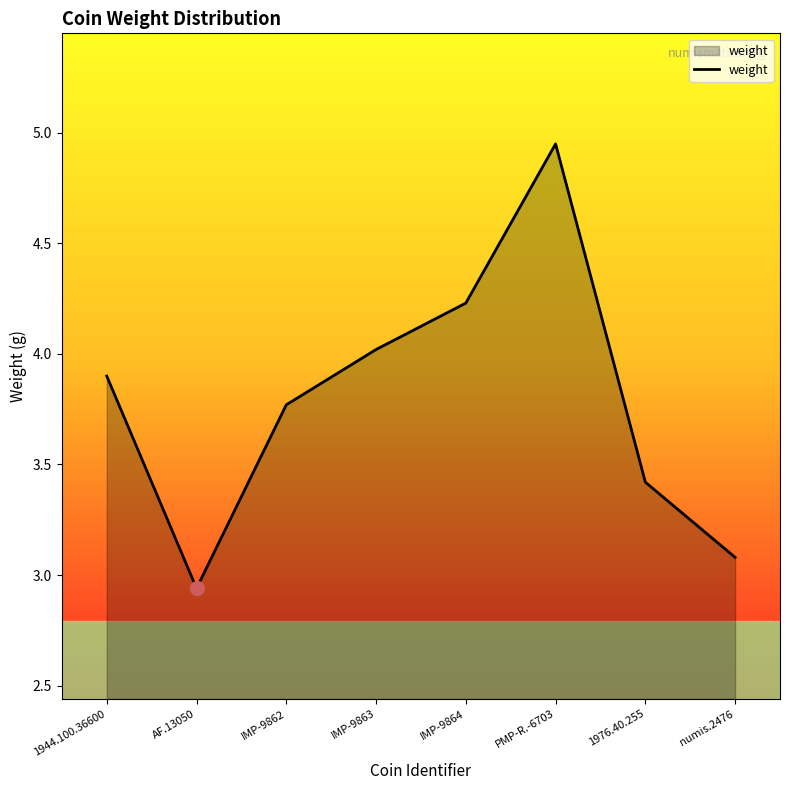

How many values are below 3?

1